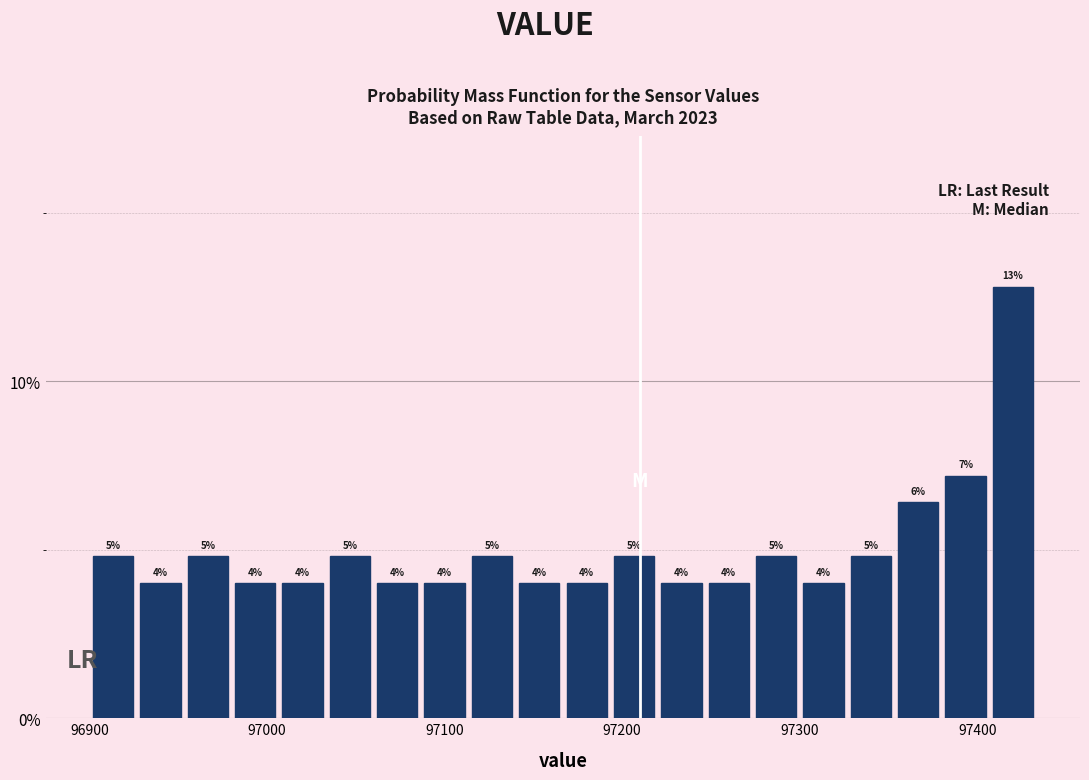

Read against the x-axis, roughly where is the centre of the tallest bar?

97420